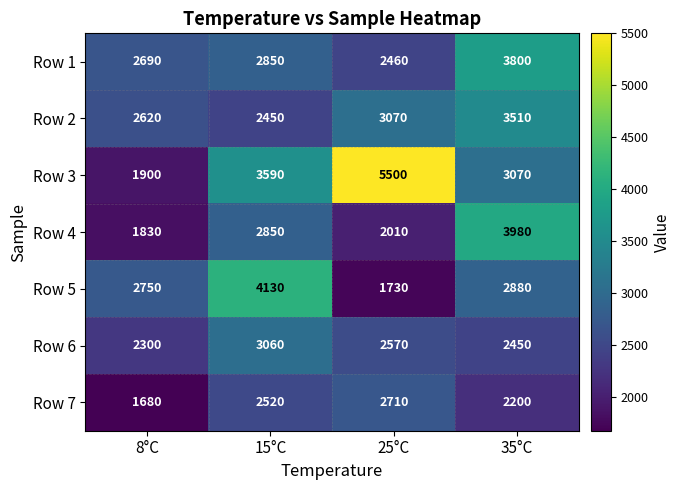

The Row 4 series shows 813 at 15°C. True or false?

False